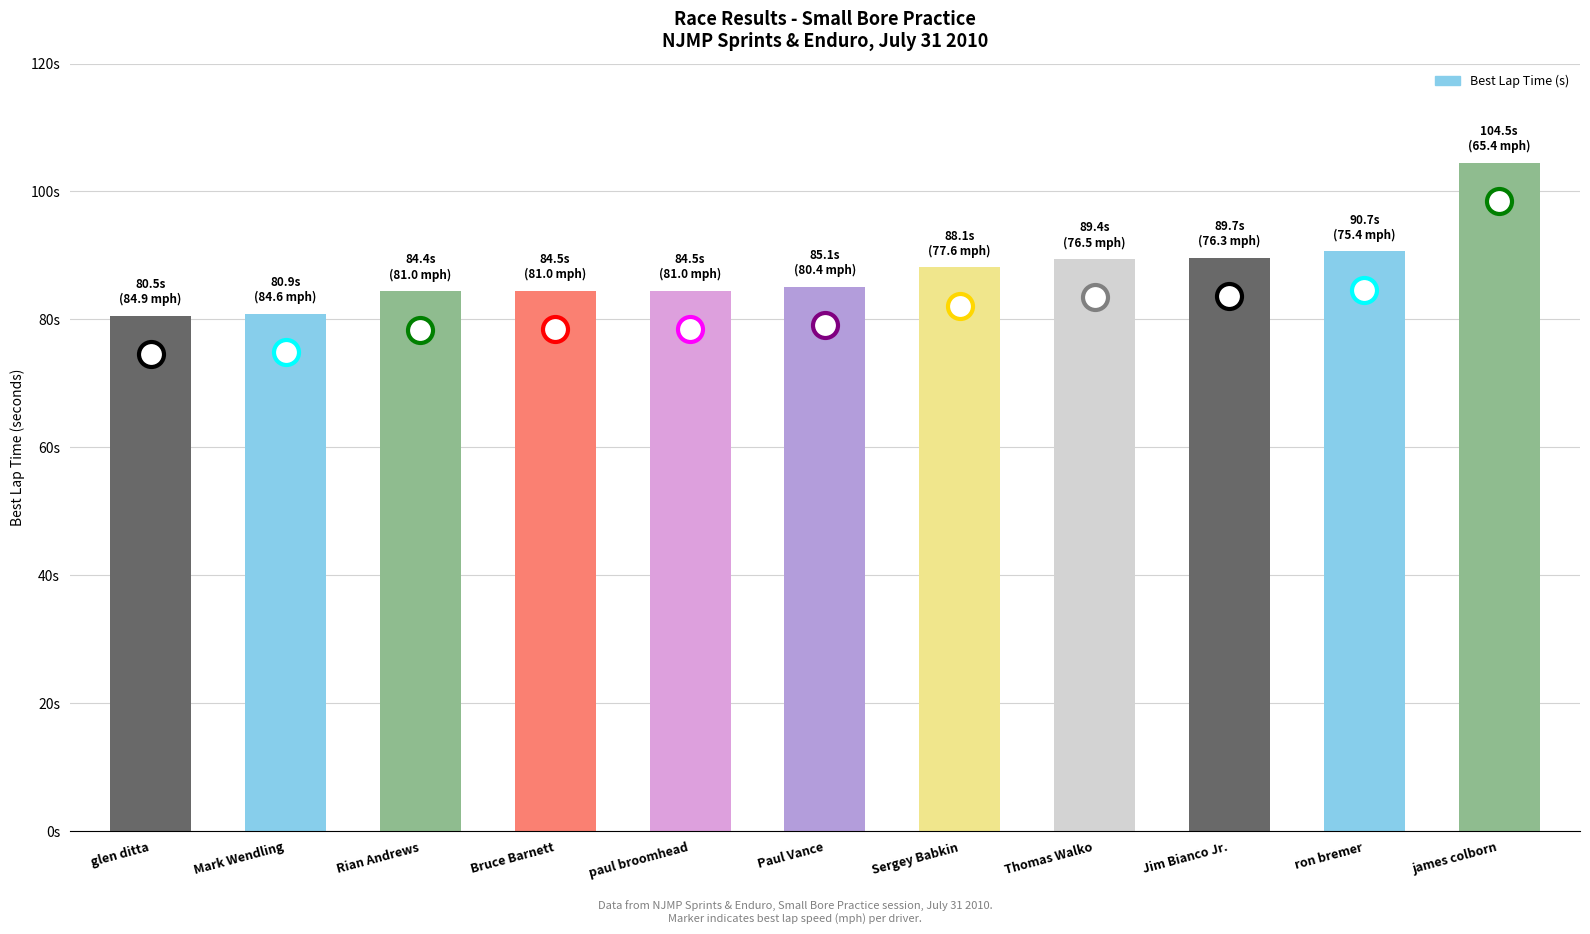

Which has a higher value, Paul Vance or Bruce Barnett?

Paul Vance